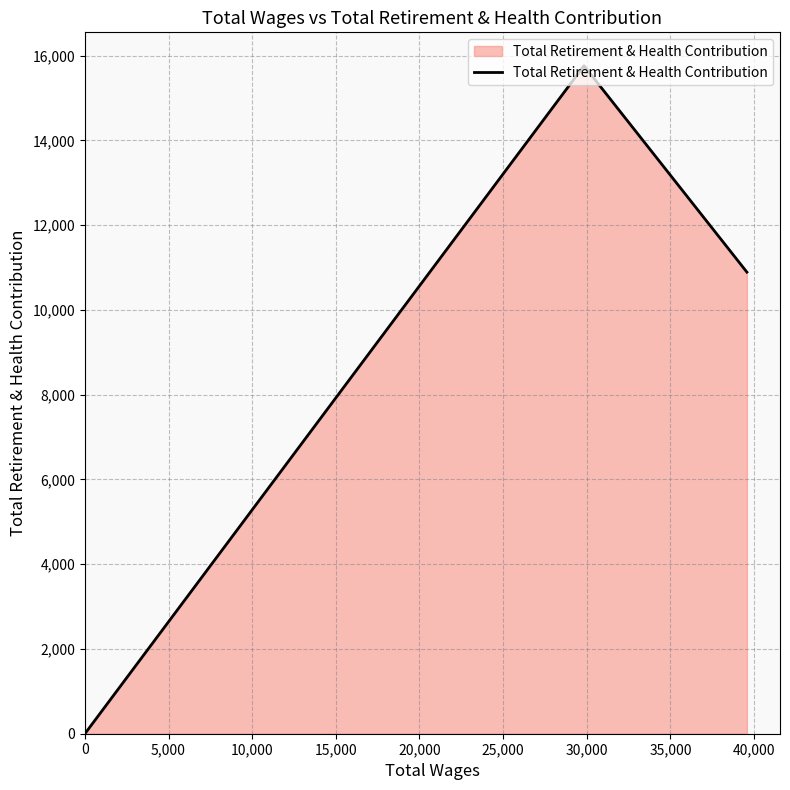

What is the label of the 5th point from the right?

10,000